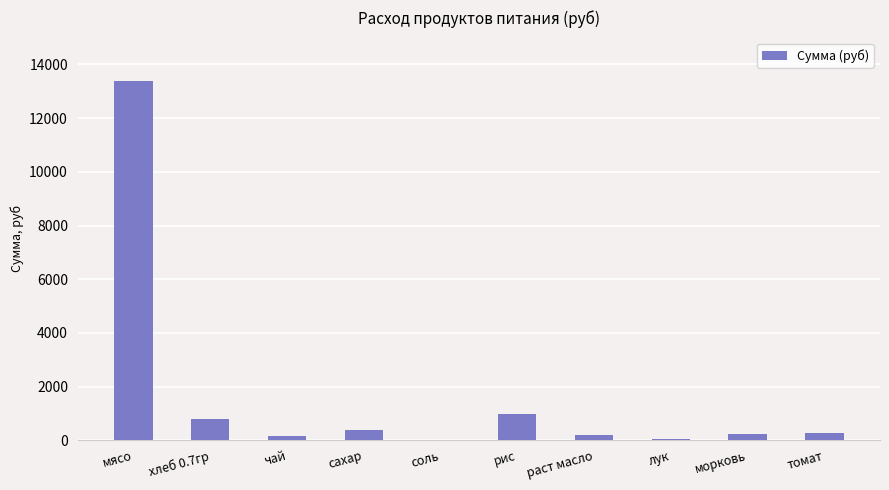

At which label does the data first exceed 285?

мясо